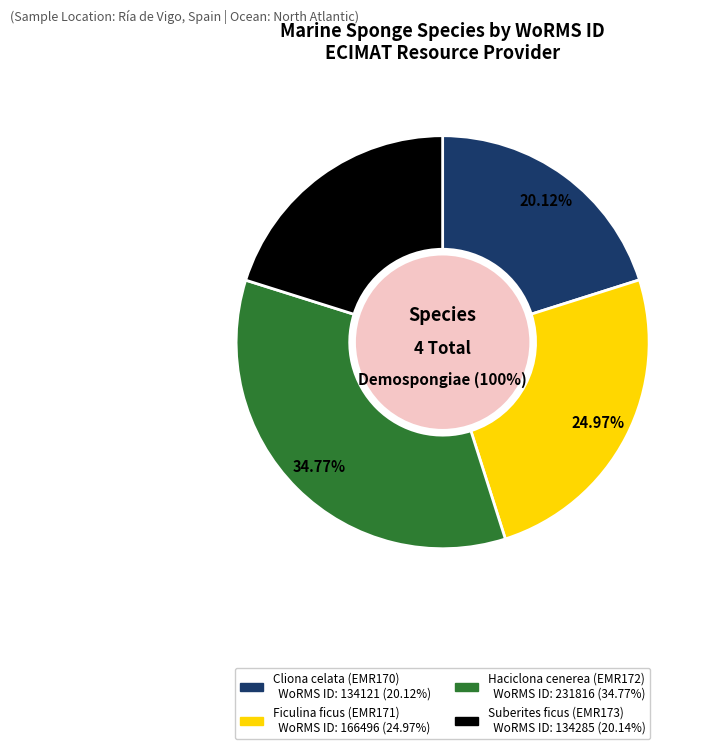

True or false: Cliona celata (EMR170) accounts for 20% of the total.

True